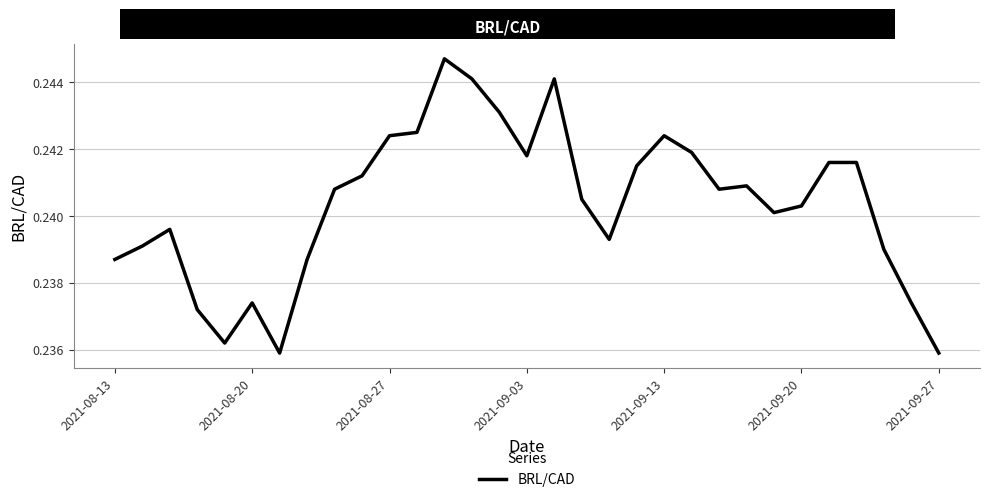

What is the sum of all values?

7.5